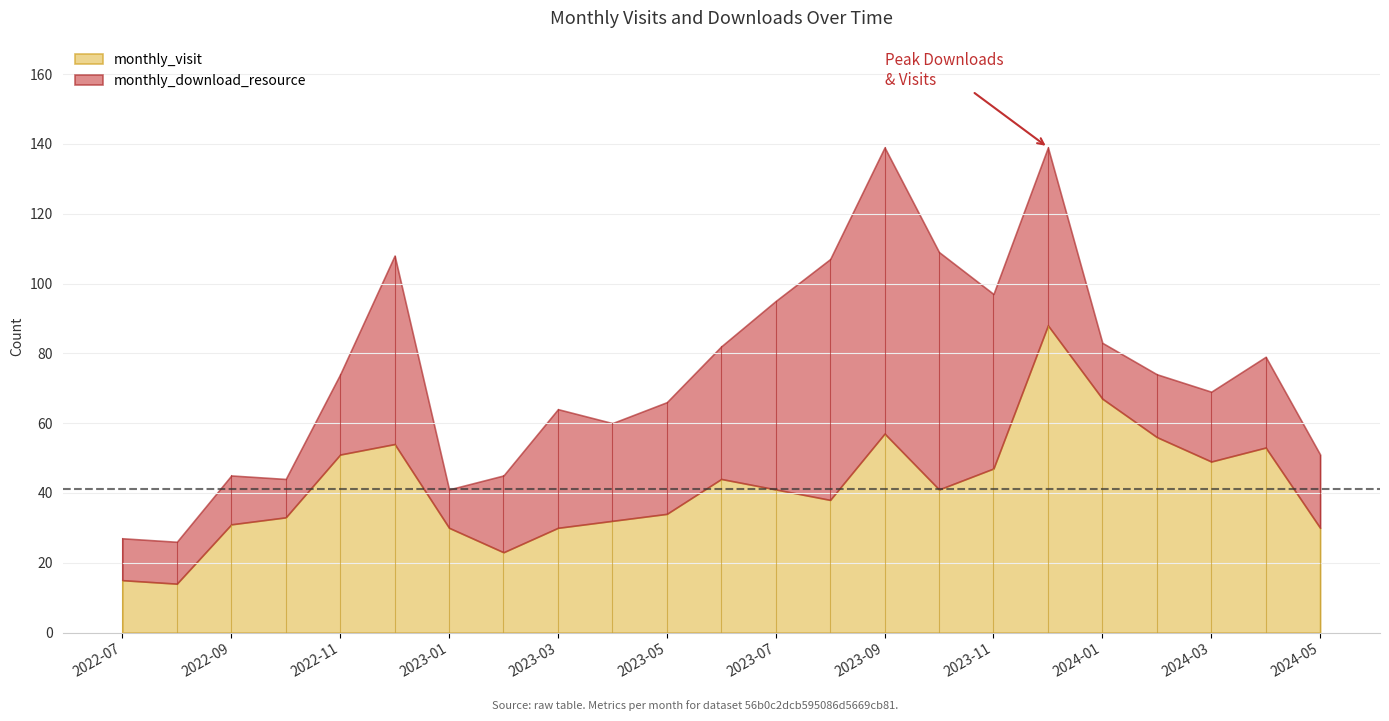

List the series in order of their overall mean, lowest first.

monthly_download_resource, monthly_visit